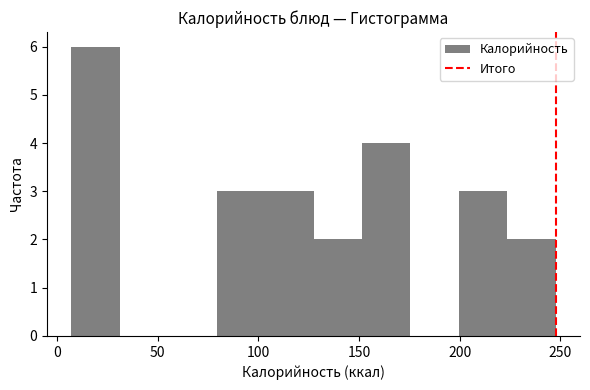

Over which range of the x-axis is the bar tallest?

5 to 30